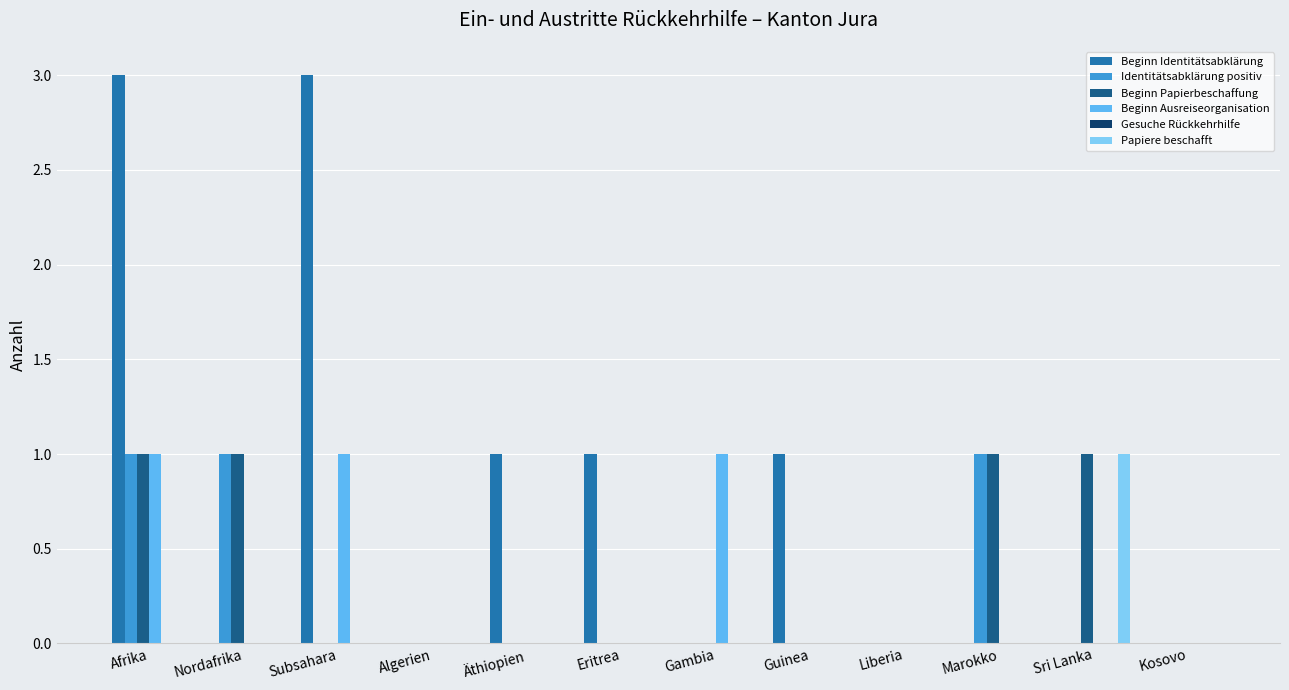

The value of Beginn Identitätsabklärung at Guinea is 1. True or false?

True